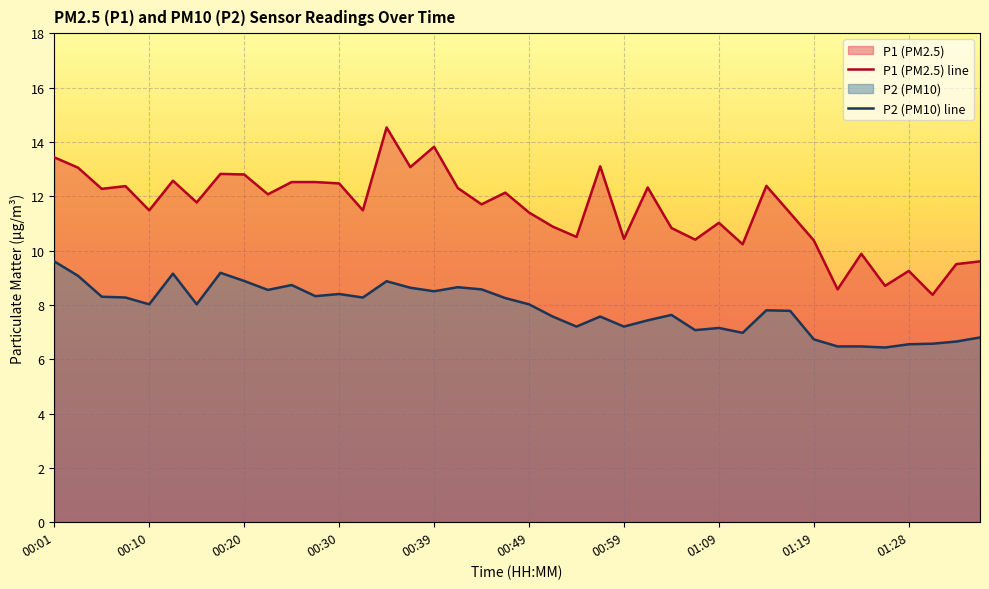

At how many categories does at least one series exceed 7?

40